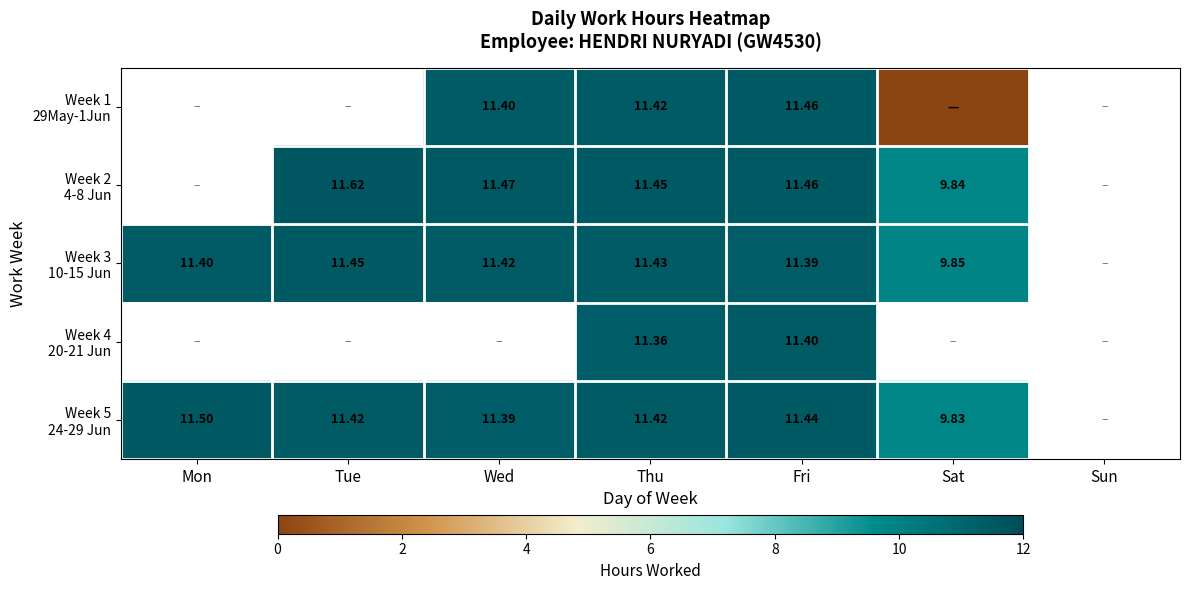

How many distinct data groups are displayed?

5